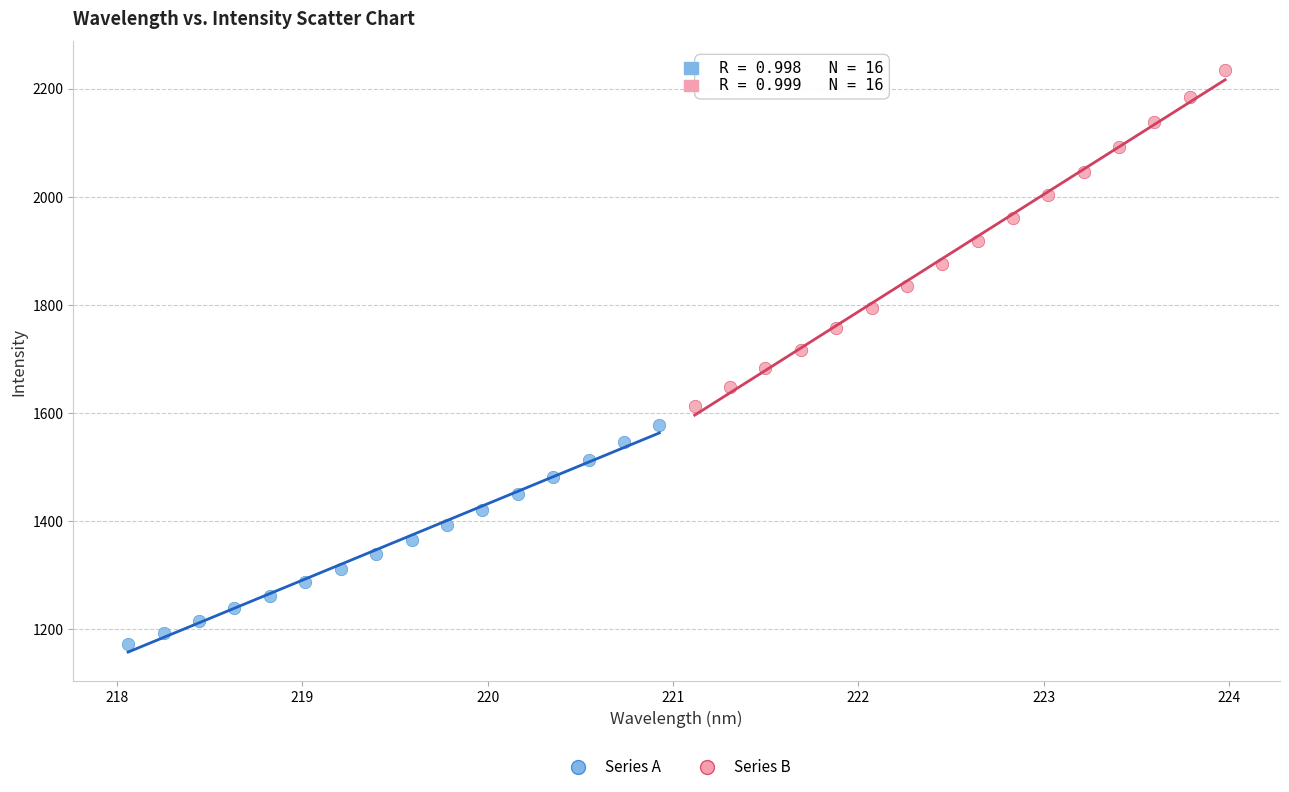

Which series has the largest Y range (max minus min)?

Series B